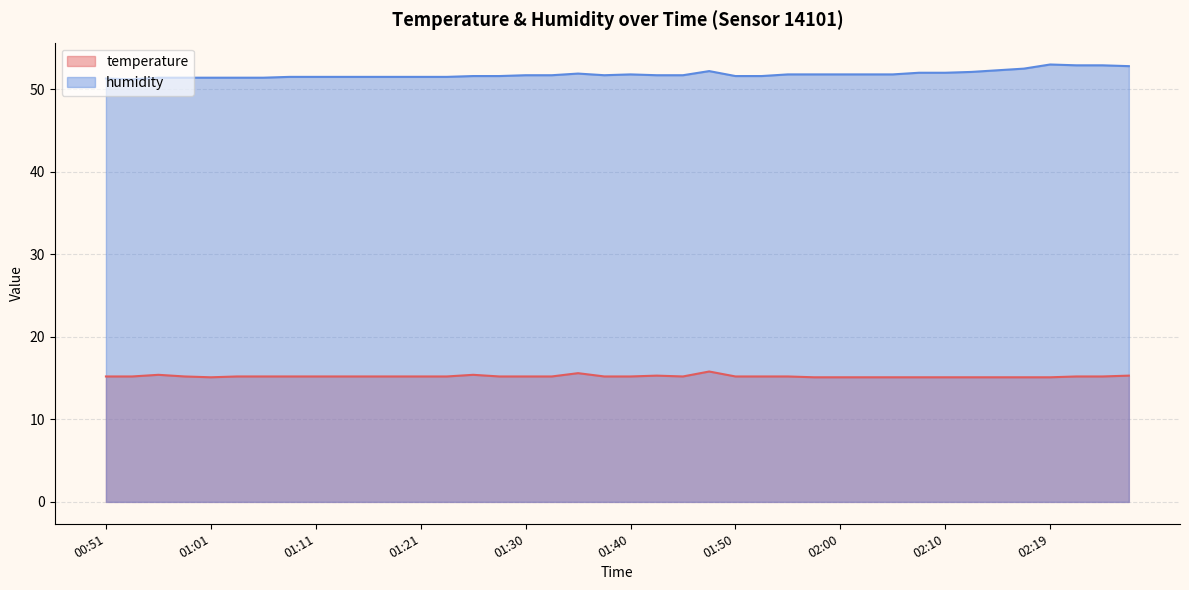

Rank the series by their maximum value, from highest to lowest.

humidity, temperature